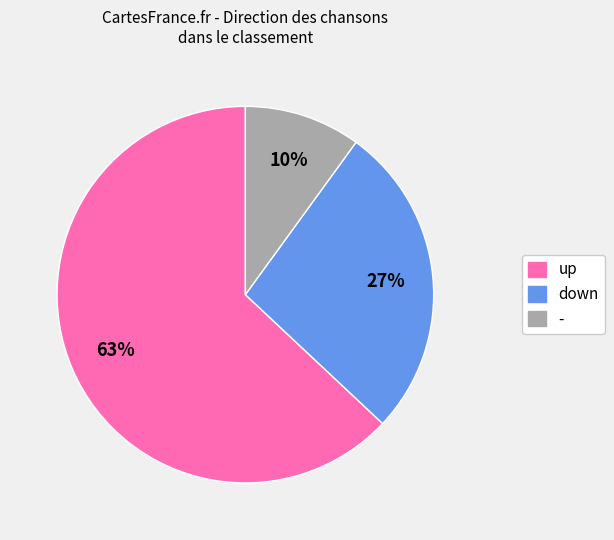

Is the sum of down and - greater than half?

No